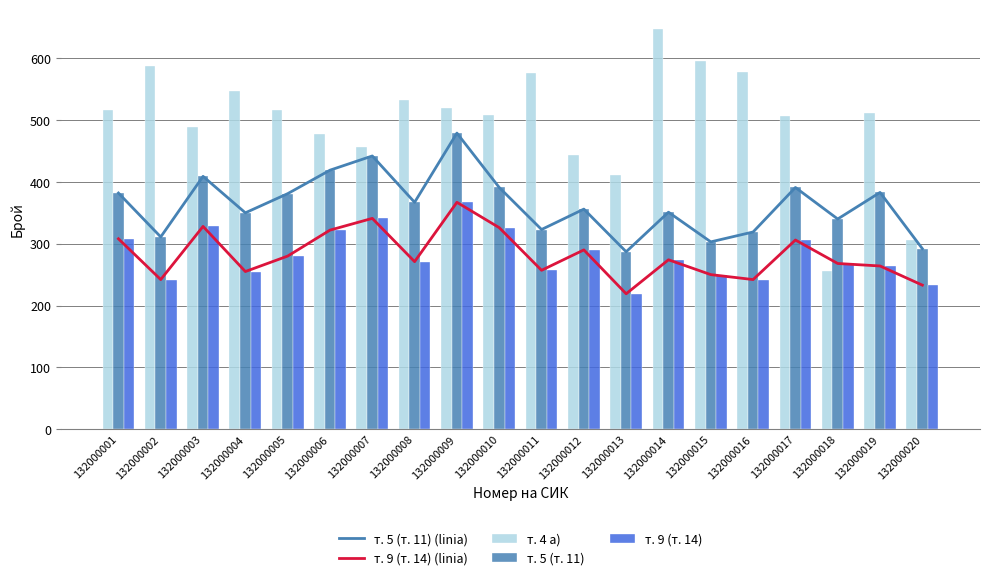

What is the sum of the т. 9 (т. 14) (linia) values at 132000011 and 132000019?

521